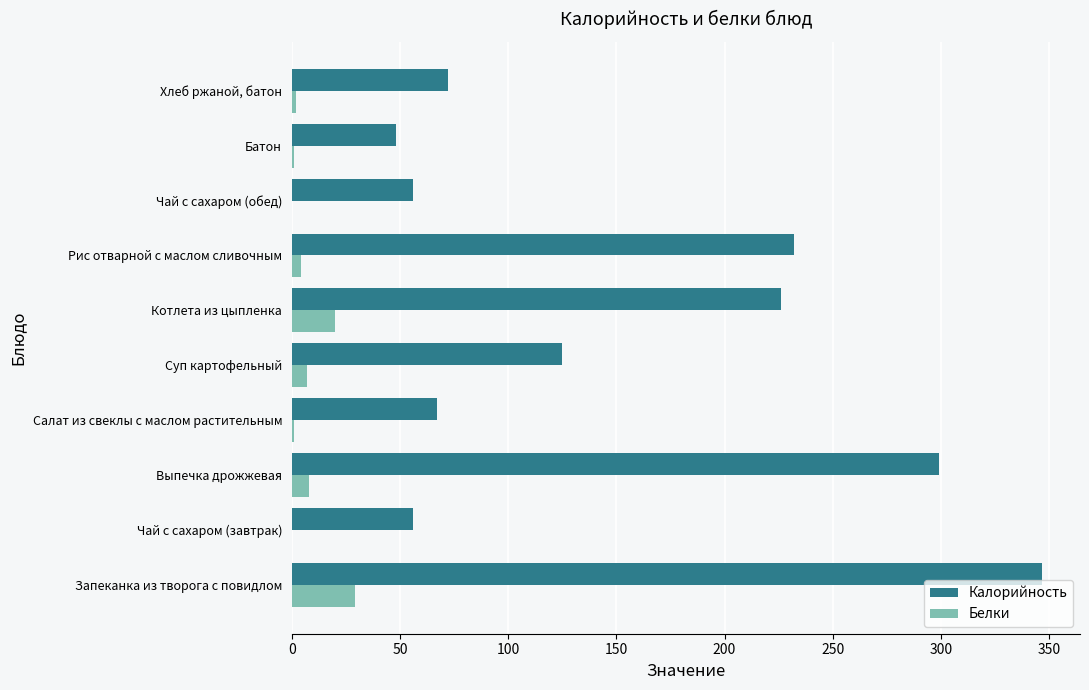

What is the sum of all Белки values?

72